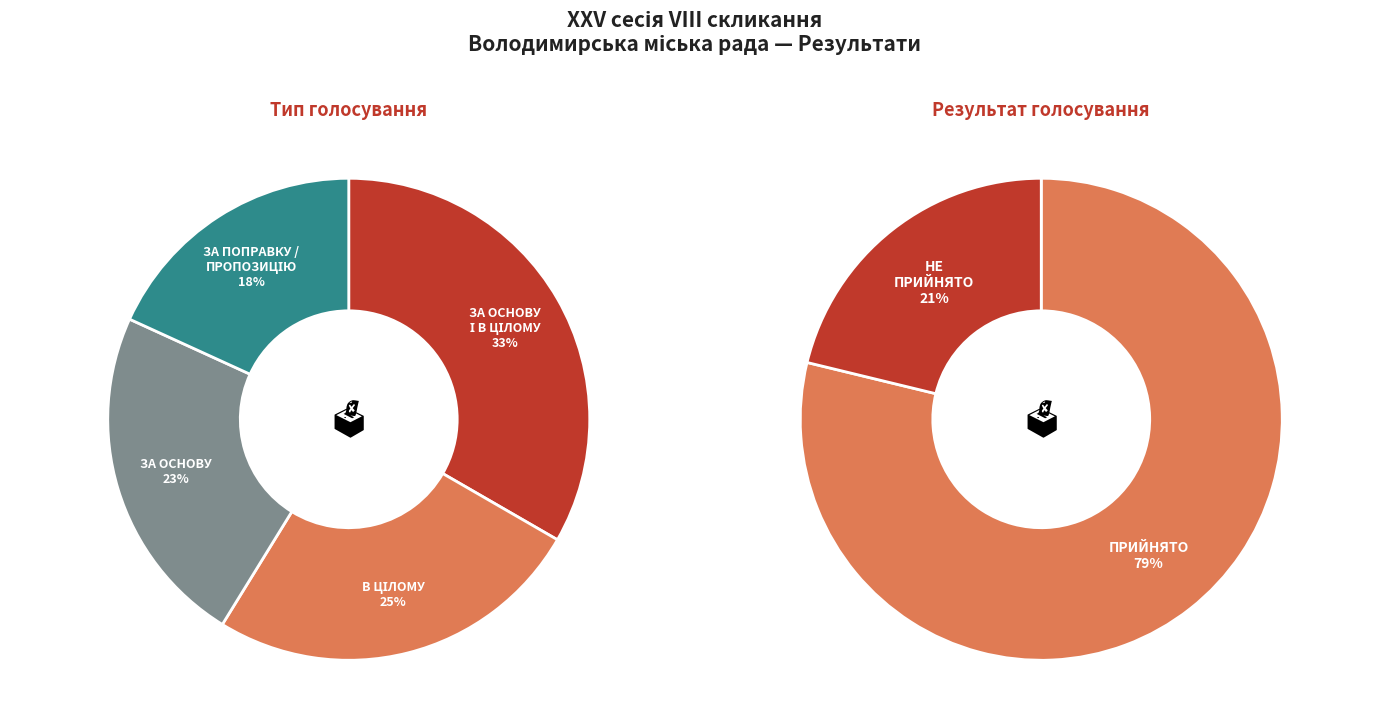

To the nearest percent, what is the average slice percentage?

50%